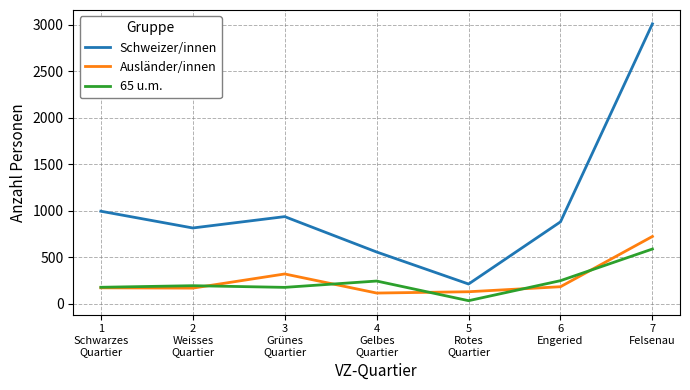

What position from the left is 1
Schwarzes
Quartier?

1